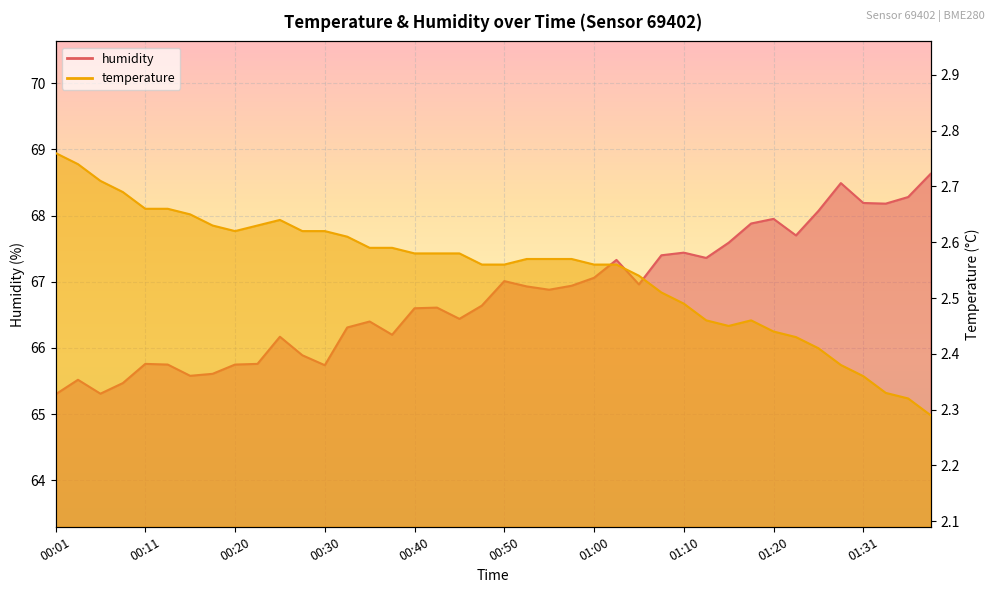

True or false: temperature and humidity cross at least once.

False